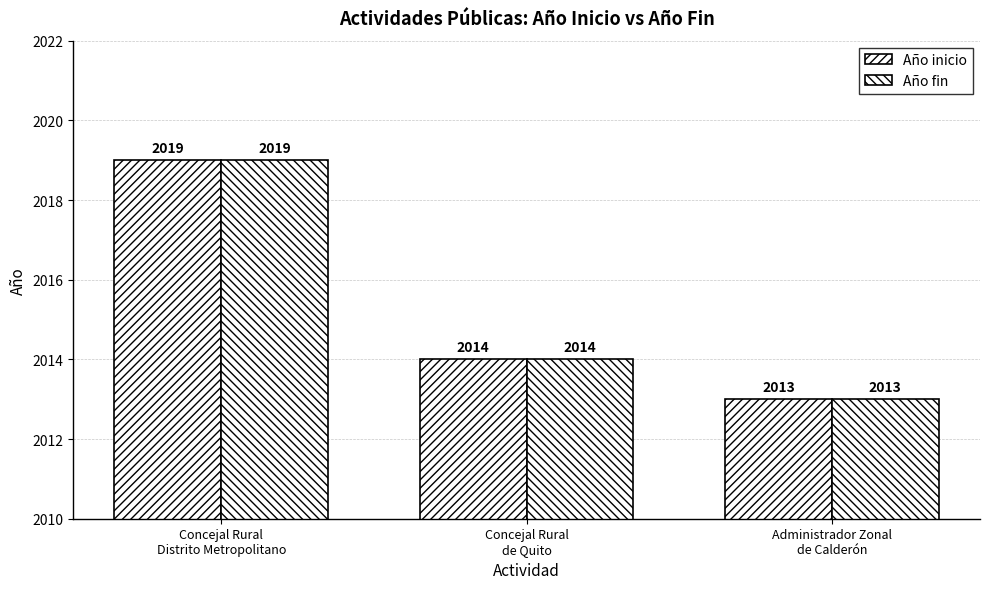

How many categories are shown in the chart?

3